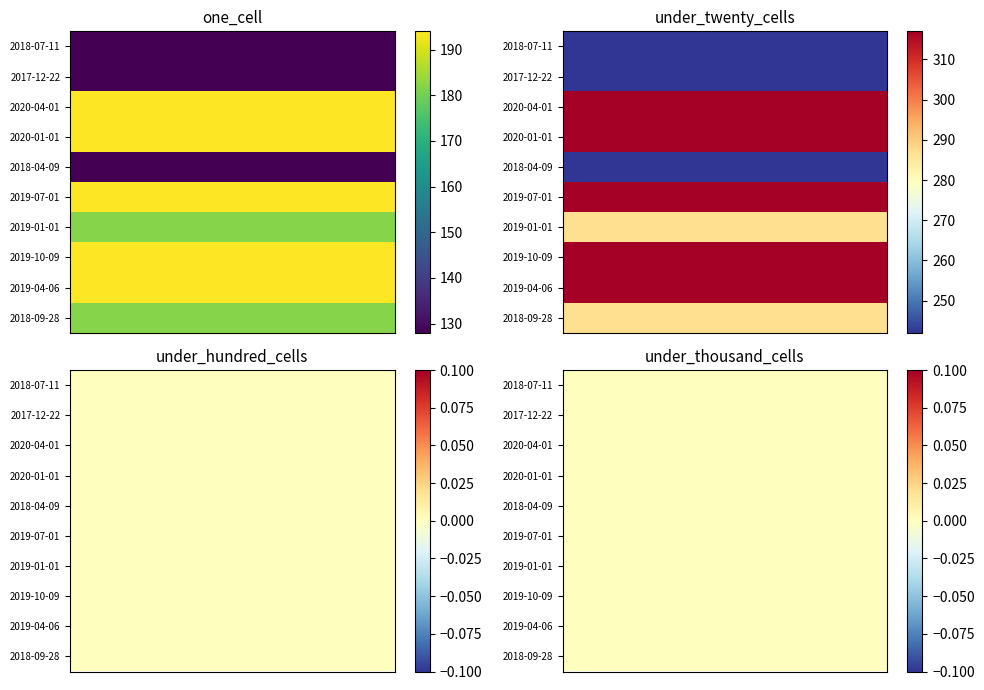

Count the 2017-12-22 values in the range 0 to 128.

4